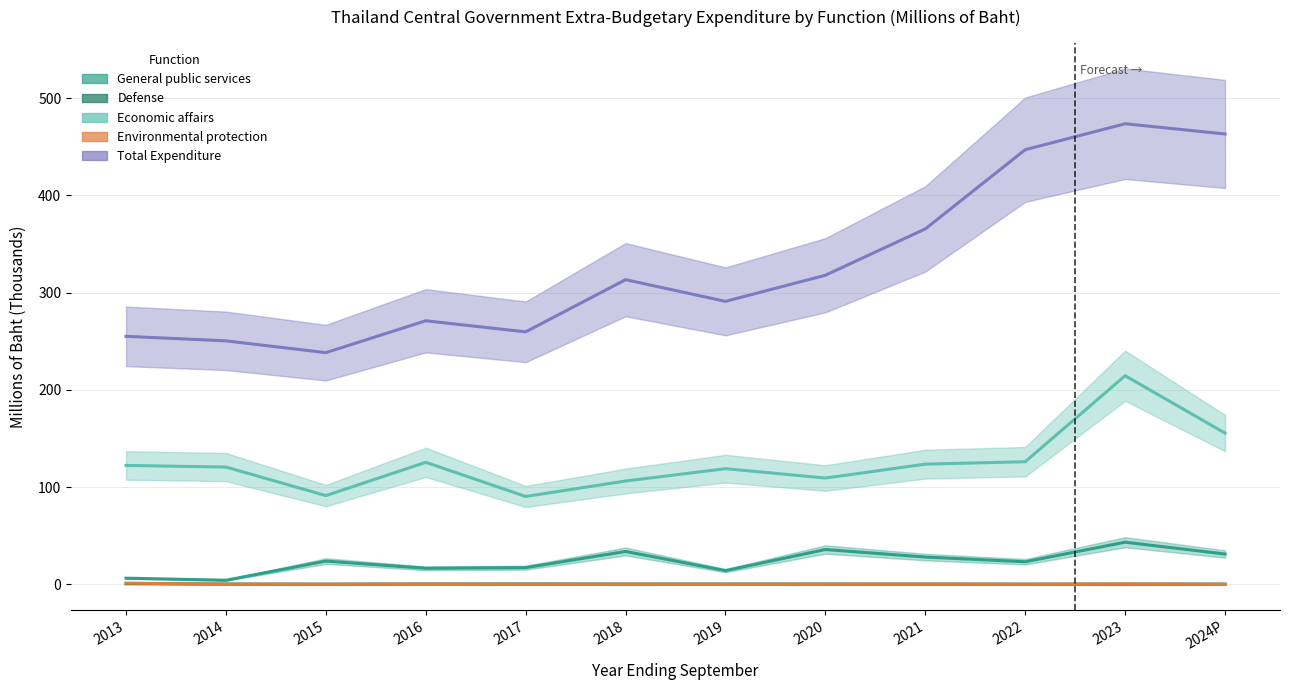

How many interior local valleys does the General public services series have?

4